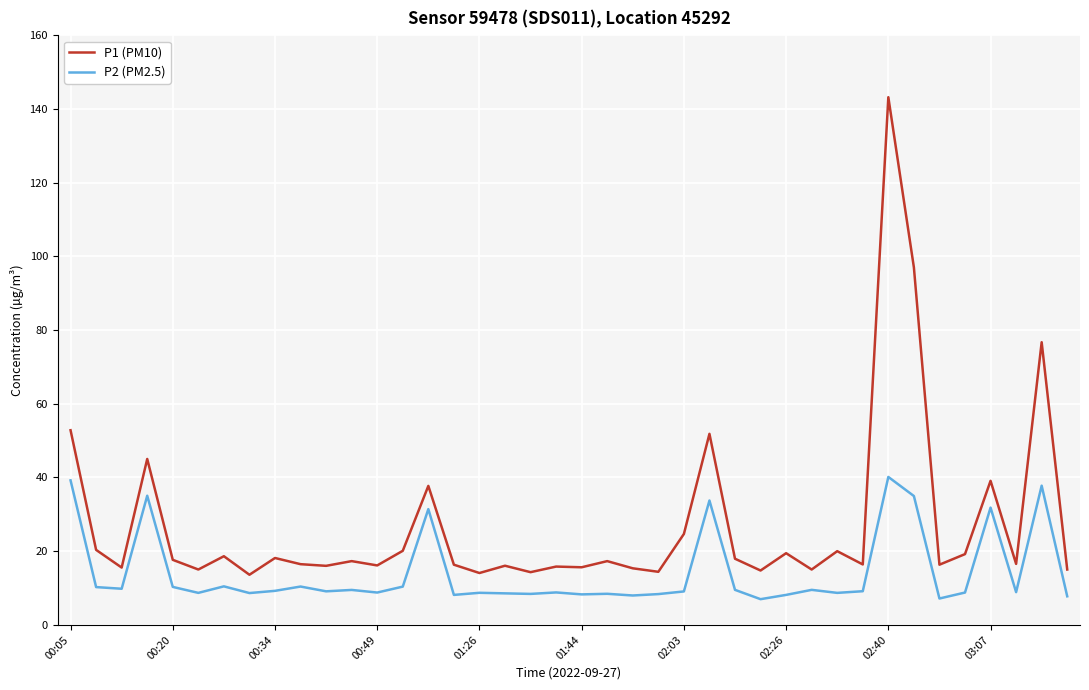

Which series has the widest spread of values?

P1 (PM10)